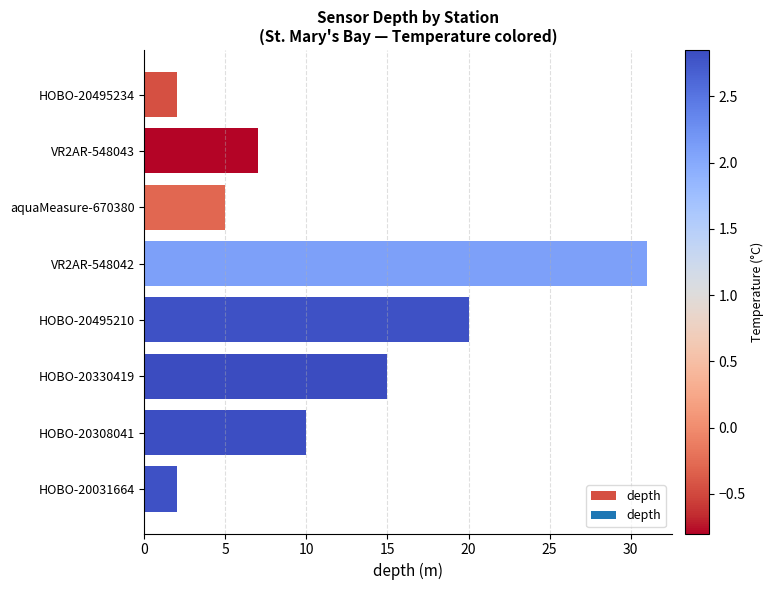

Where is the data nearest to the value 16?

HOBO-20330419